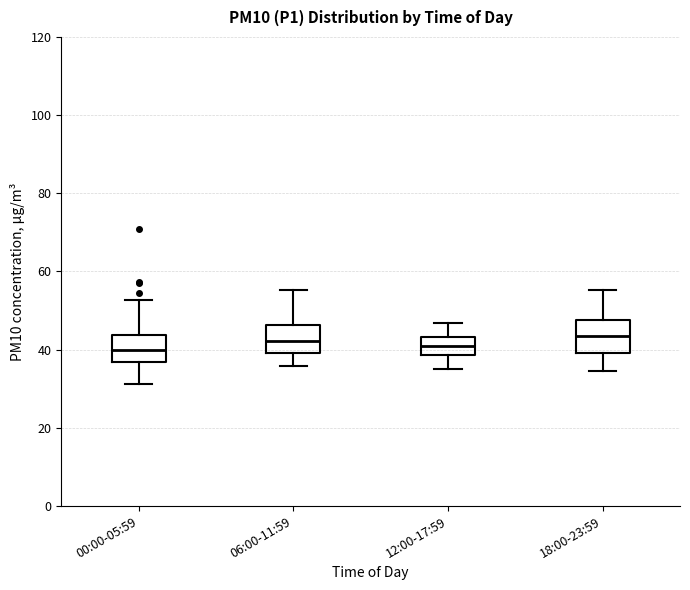

Reading left to right, transcribe this box plot: for each box, give where its median line is, the range the box spans, and where its two whiskers end, as read against the y-axis. The values are not printed on the chart, so give them approximately, as read against the axis.

00:00-05:59: median 40, box 36 to 44, whiskers 32 to 52
06:00-11:59: median 42, box 40 to 46, whiskers 36 to 56
12:00-17:59: median 42, box 38 to 44, whiskers 36 to 46
18:00-23:59: median 44, box 40 to 48, whiskers 34 to 56